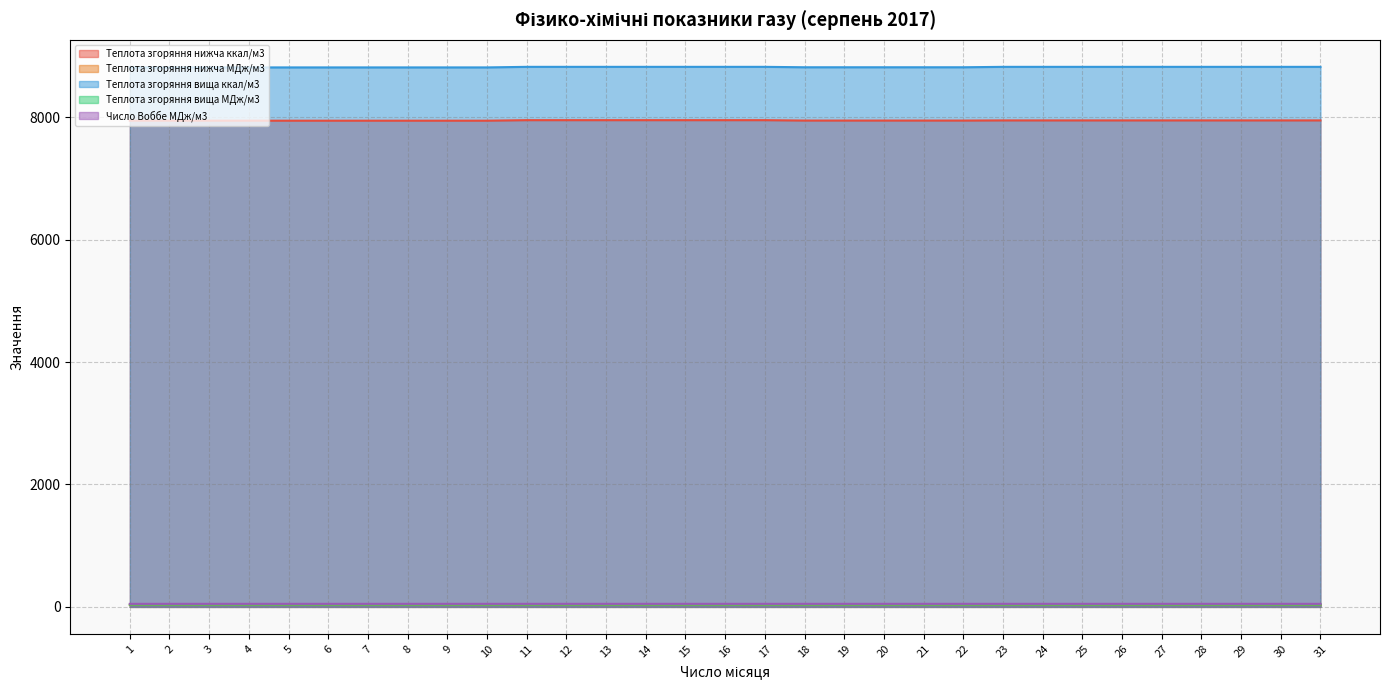

What is the sum of all Теплота згоряння нижча ккал/м3 values?

246361.4